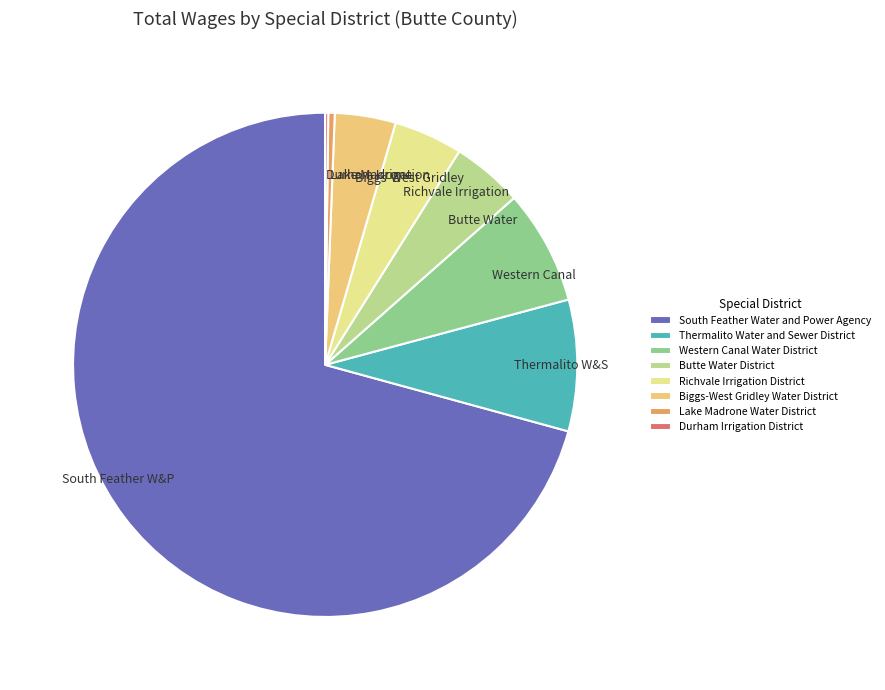

What percentage is NOT represented by Durham Irrigation District?

99.8%